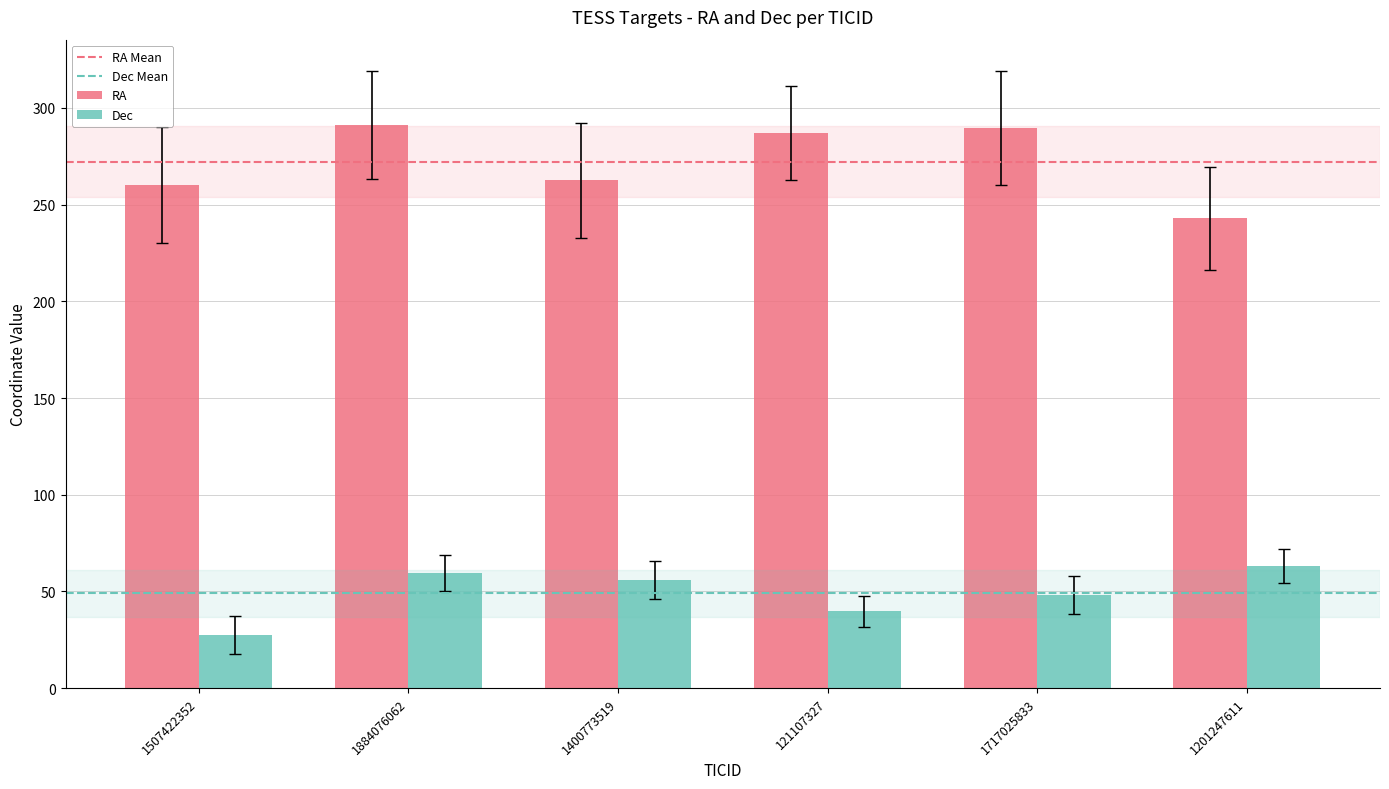

How many groups of bars are there?

6